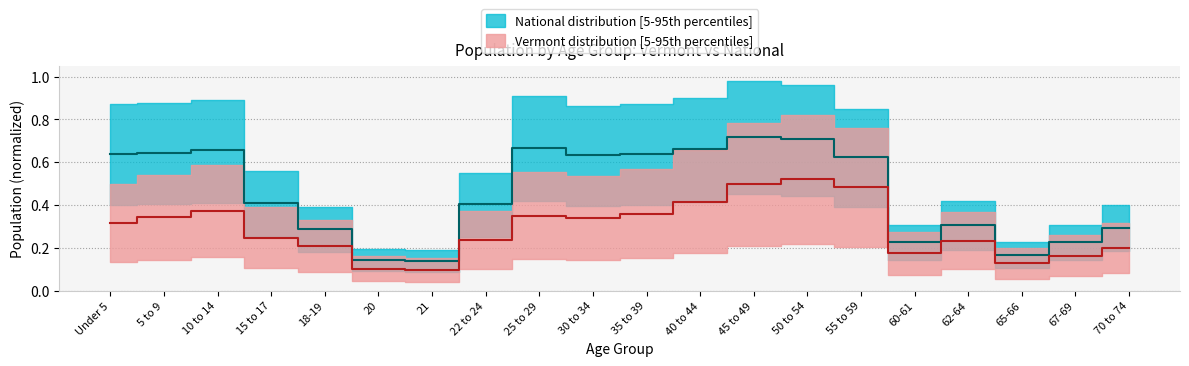

Reading left to right, extract all data points from this chart.

Vermont: Under 5=0.3	5 to 9=0.3	10 to 14=0.4	15 to 17=0.2	18-19=0.2	20=0.1	21=0.1	22 to 24=0.2	25 to 29=0.4	30 to 34=0.3	35 to 39=0.4	40 to 44=0.4	45 to 49=0.5	50 to 54=0.5	55 to 59=0.5	60-61=0.2	62-64=0.2	65-66=0.1	67-69=0.2	70 to 74=0.2
National: Under 5=0.6	5 to 9=0.6	10 to 14=0.7	15 to 17=0.4	18-19=0.3	20=0.1	21=0.1	22 to 24=0.4	25 to 29=0.7	30 to 34=0.6	35 to 39=0.6	40 to 44=0.7	45 to 49=0.7	50 to 54=0.7	55 to 59=0.6	60-61=0.2	62-64=0.3	65-66=0.2	67-69=0.2	70 to 74=0.3